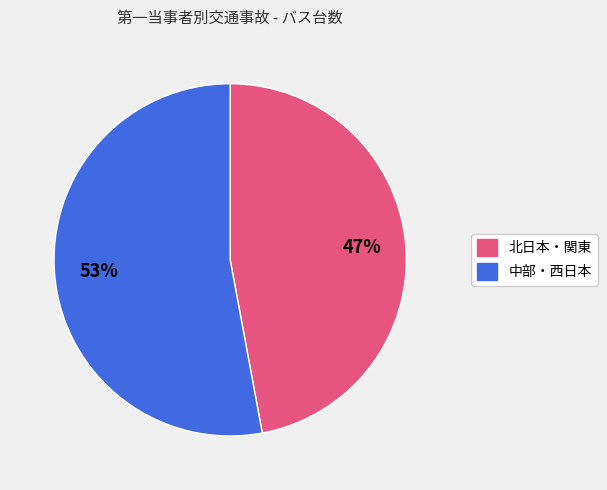

Does any single category account for the majority?

Yes